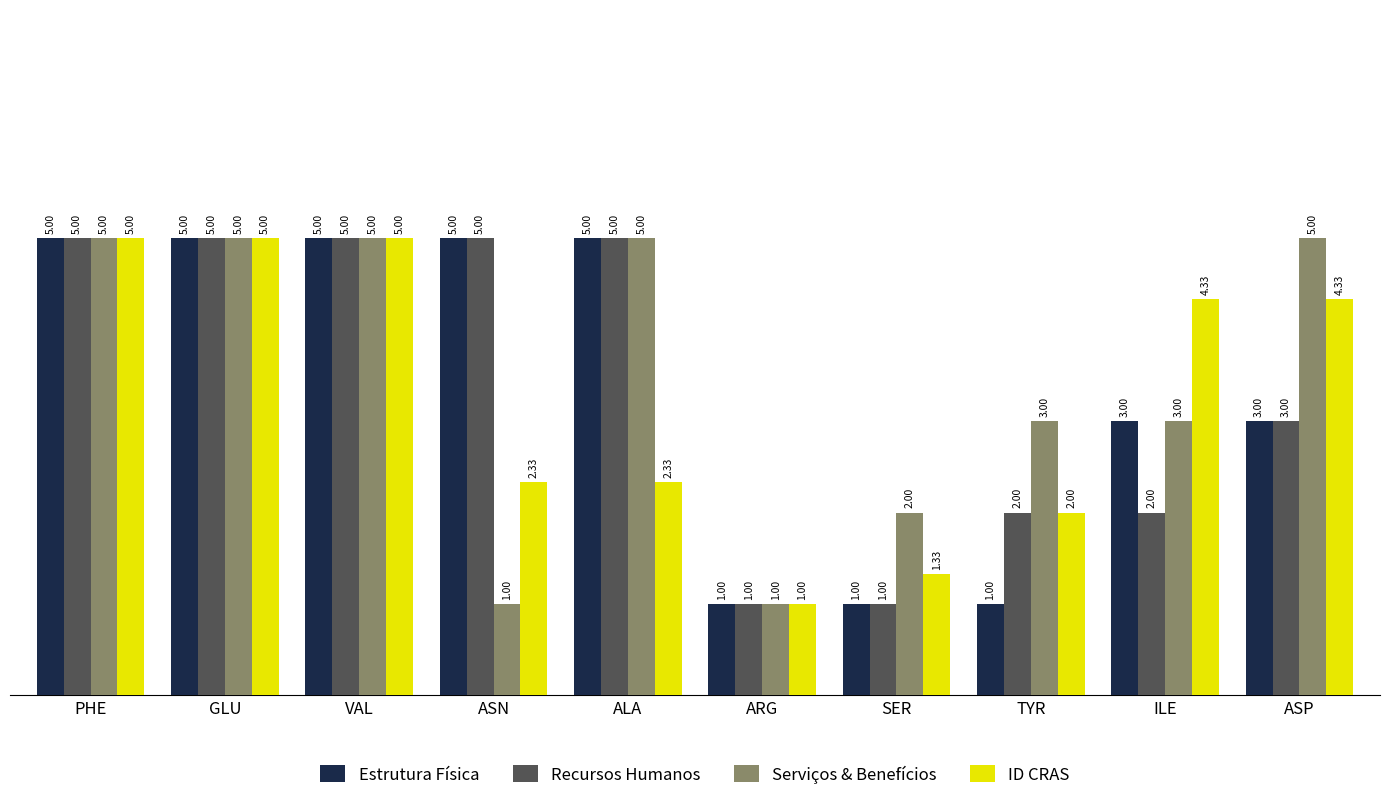

What is the average value of the Serviços & Benefícios series?

3.5